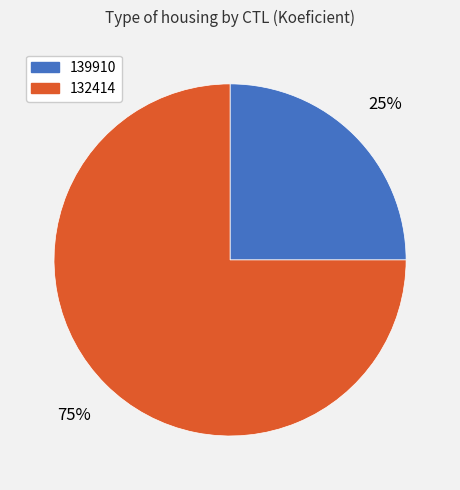

Is the sum of 139910 and 132414 greater than half?

Yes